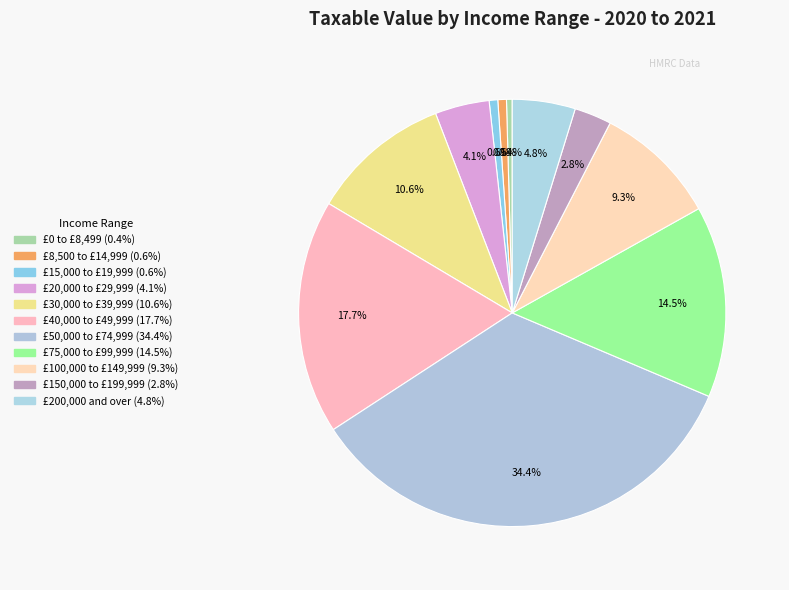

How many segments does this pie chart have?

11